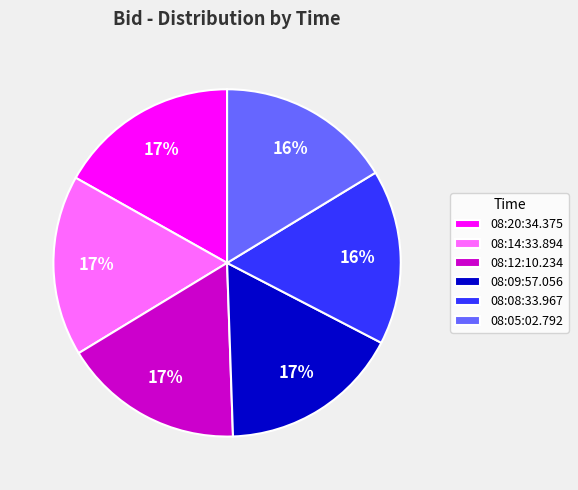

To the nearest percent, what is the combined percentage of 08:08:33.967 and 08:20:34.375?

33%